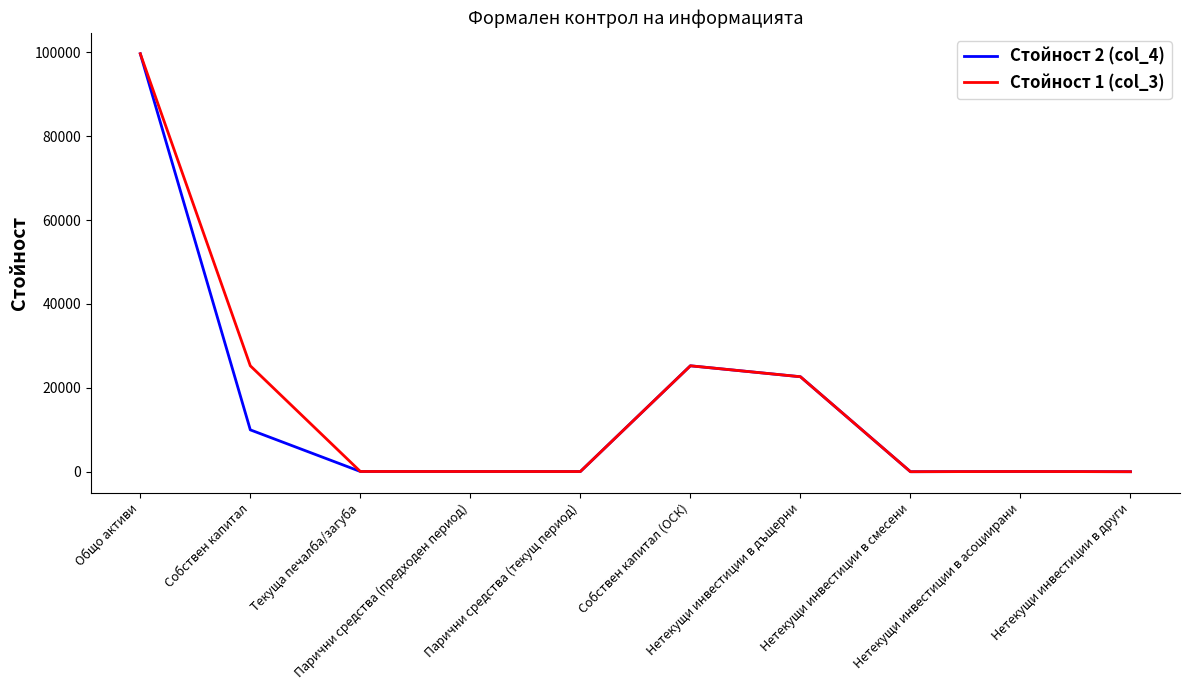

How many values in the Стойност 1 (col_3) series are below 55?

5